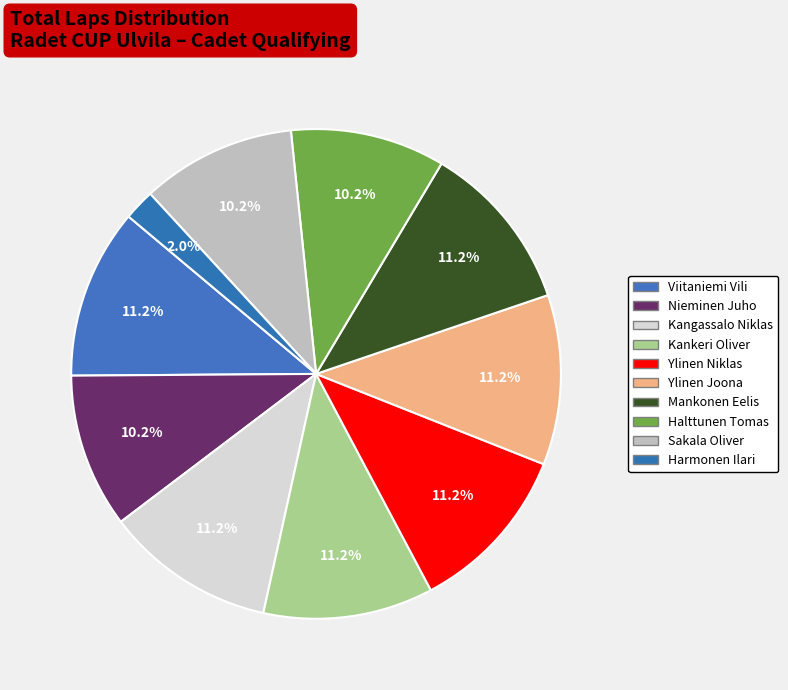

How many slices are in this pie chart?

10